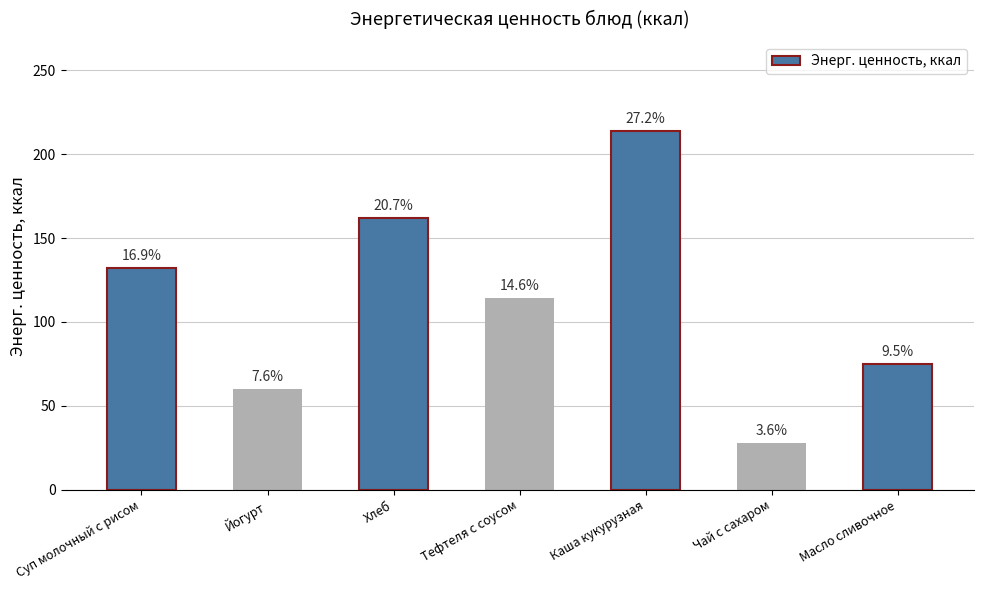

Rank the categories by value from lowest to highest.

Чай с сахаром, Йогурт, Масло сливочное, Тефтеля с соусом, Суп молочный с рисом, Хлеб, Каша кукурузная